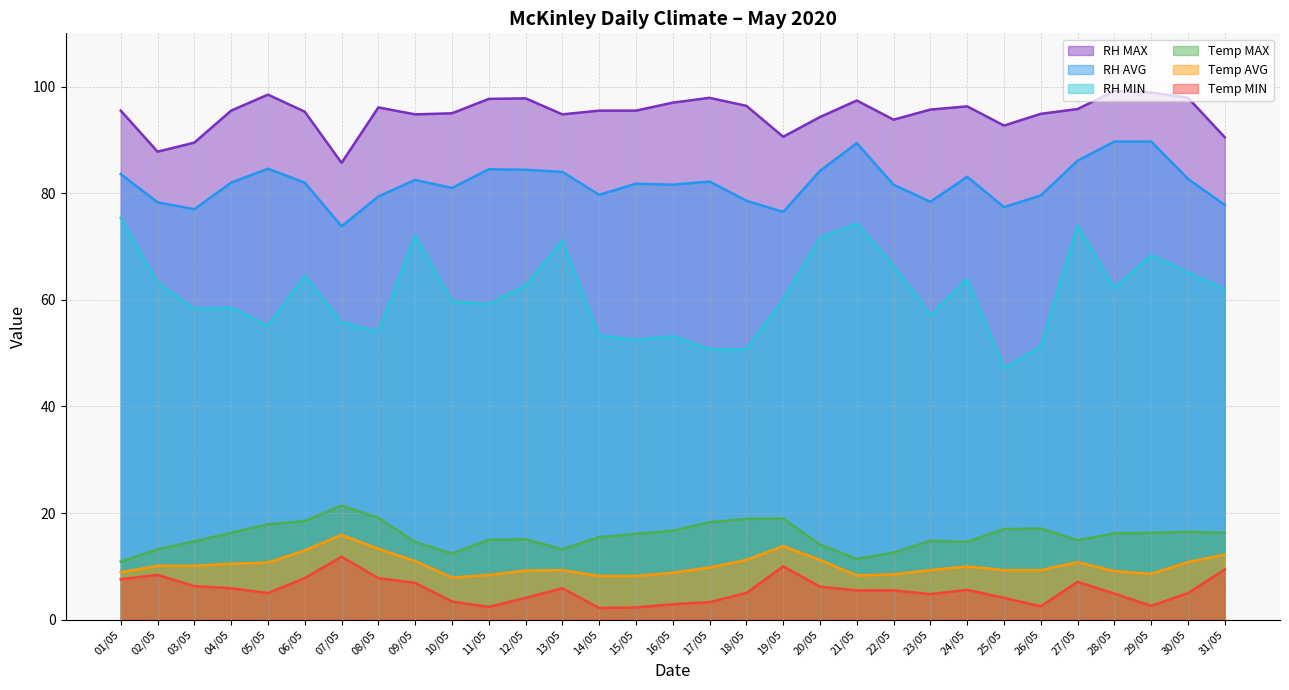

Reading right to left, extract all data points from this chart.

Temp MIN: 9.4	5.0	2.6	4.9	7.1	2.5	4.1	5.6	4.8	5.5	5.5	6.2	10.0	5.0	3.3	2.9	2.3	2.2	5.9	4.1	2.4	3.4	6.9	7.8	11.8	7.8	5.0	5.9	6.3	8.4	7.6
Temp AVG: 12.2	10.8	8.6	9.1	10.8	9.3	9.3	10.0	9.3	8.5	8.3	11.2	13.8	11.2	9.8	8.8	8.2	8.2	9.3	9.2	8.4	7.9	11.0	13.3	15.9	13.0	10.7	10.5	10.1	10.1	8.9
Temp MAX: 16.3	16.5	16.3	16.2	14.9	17.1	17.0	14.6	14.8	12.6	11.4	14.1	19.0	18.9	18.3	16.7	16.1	15.5	13.2	15.1	15.0	12.4	14.6	19.1	21.4	18.5	17.9	16.3	14.7	13.2	10.9
RH MIN: 62.0	65.1	68.4	62.2	73.9	51.2	47.2	63.9	57.1	66.4	74.3	71.6	60.1	50.7	50.7	53.2	52.5	53.3	71.1	62.7	59.2	59.7	72.0	54.0	55.8	64.5	55.1	58.5	58.3	63.2	75.4
RH AVG: 77.8	82.7	89.7	89.7	86.1	79.6	77.4	83.1	78.4	81.6	89.4	84.2	76.5	78.6	82.2	81.6	81.8	79.7	84.0	84.4	84.5	81.0	82.5	79.4	73.8	82.0	84.6	82.0	77.0	78.3	83.6
RH MAX: 90.5	97.9	98.9	99.2	95.8	94.9	92.7	96.3	95.7	93.8	97.4	94.3	90.6	96.4	97.9	97.0	95.5	95.5	94.8	97.8	97.7	95.0	94.8	96.1	85.7	95.3	98.5	95.5	89.5	87.8	95.5